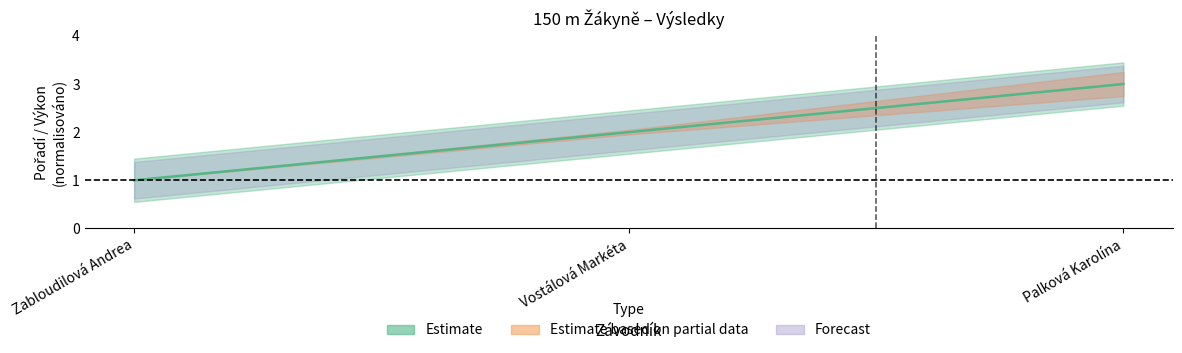

List the labels in order of value, smallest first.

Zabloudilová Andrea, Vostálová Markéta, Palková Karolína